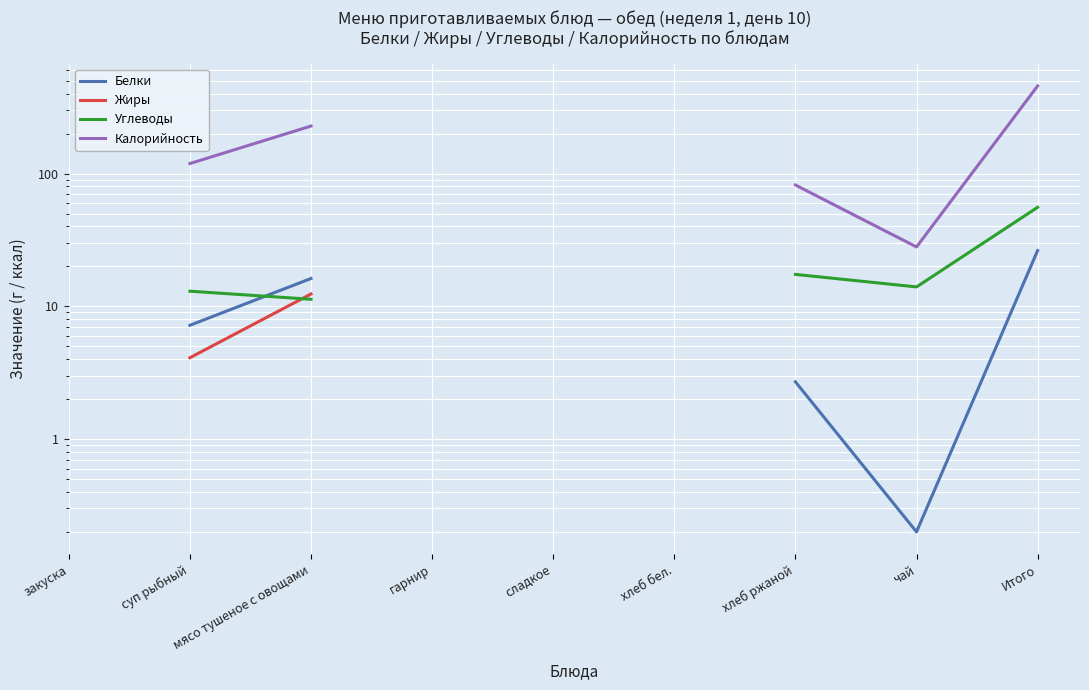

Where do Белки and Углеводы first cross each other?

суп рыбный and мясо тушеное с овощами